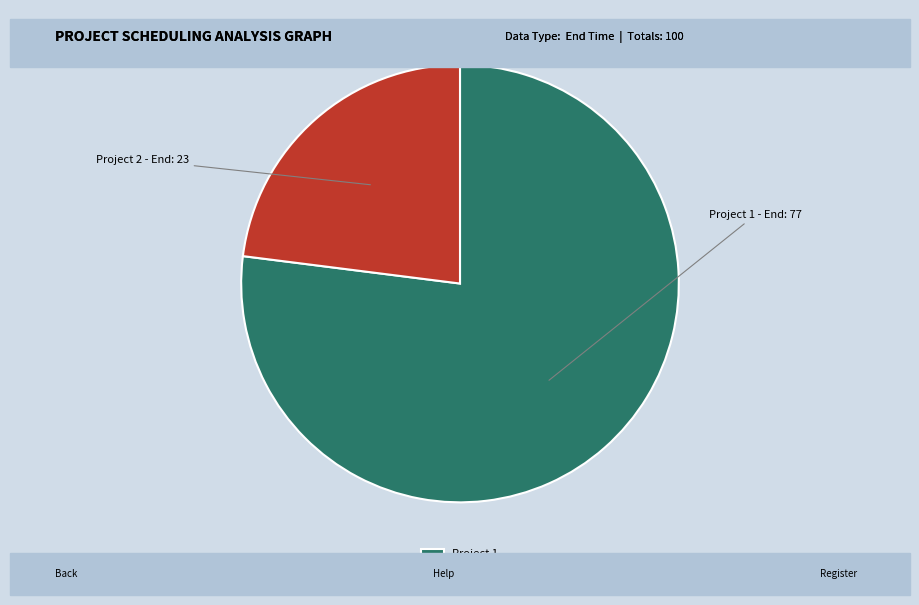

Which category has the smallest portion of the pie?

Project 2